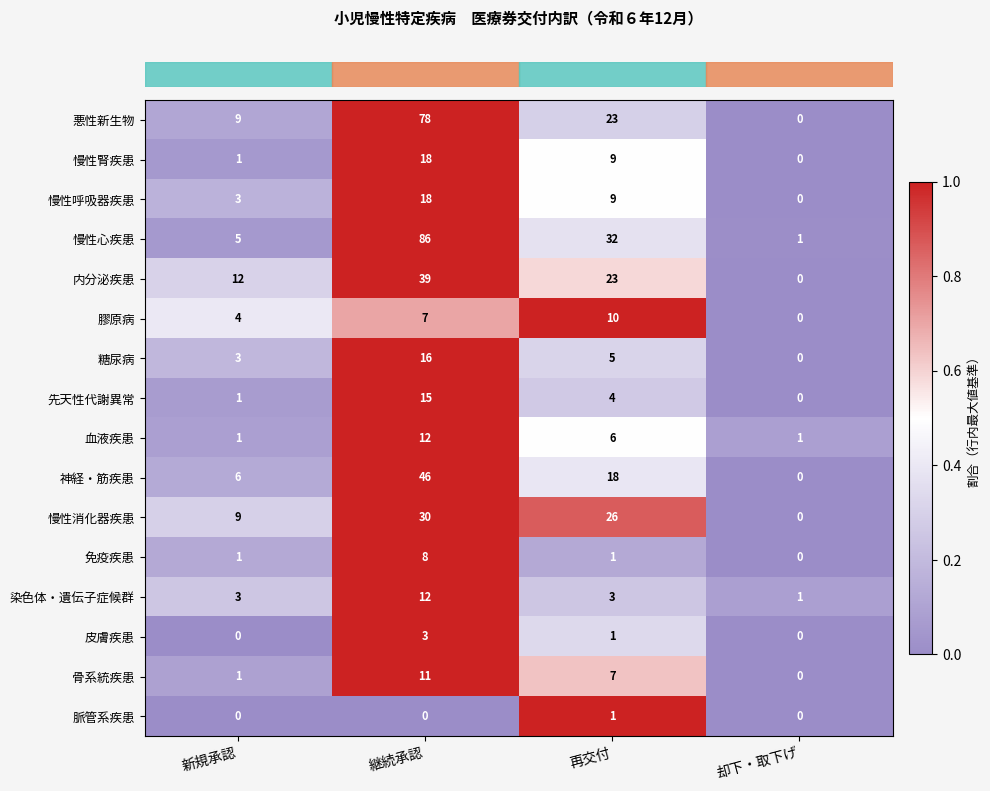

Count the number of categories in the chart.

4